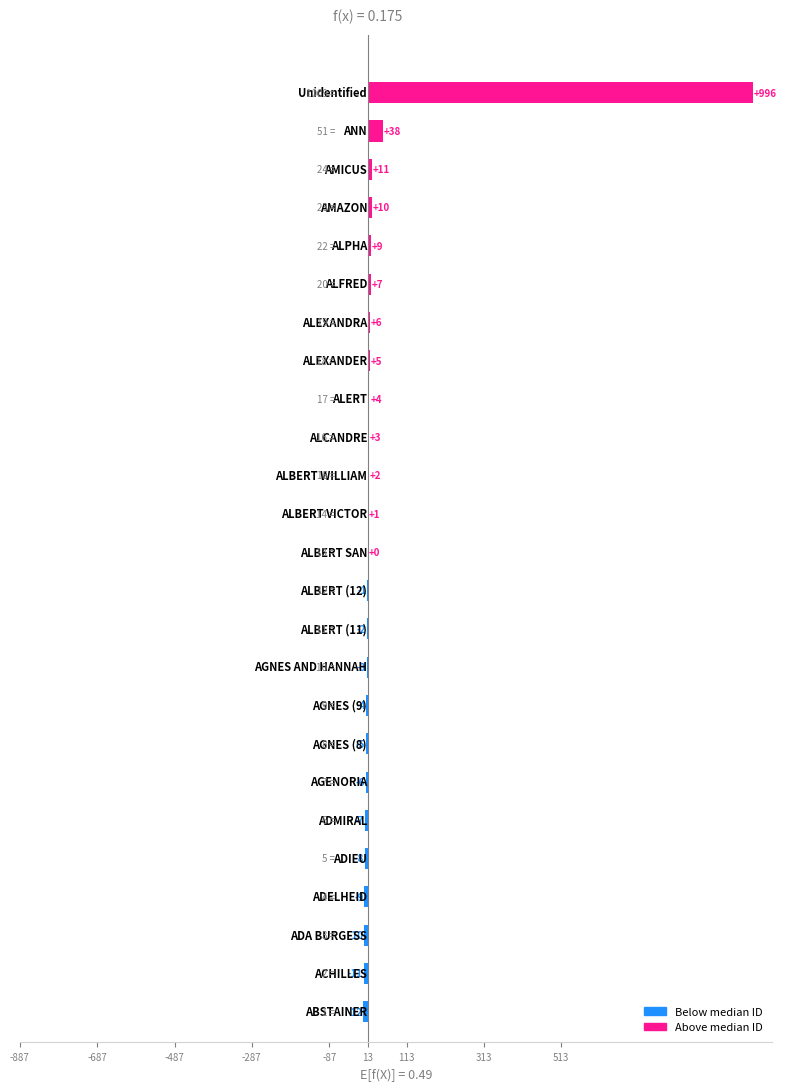

What is the sum of all values?

1014